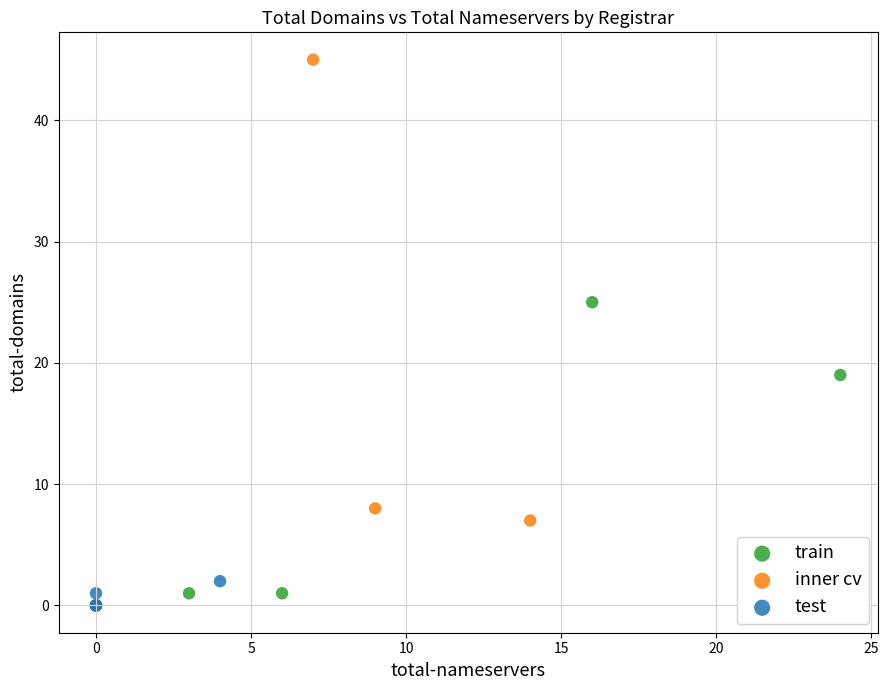

Which series reaches the maximum Y coordinate?

inner cv